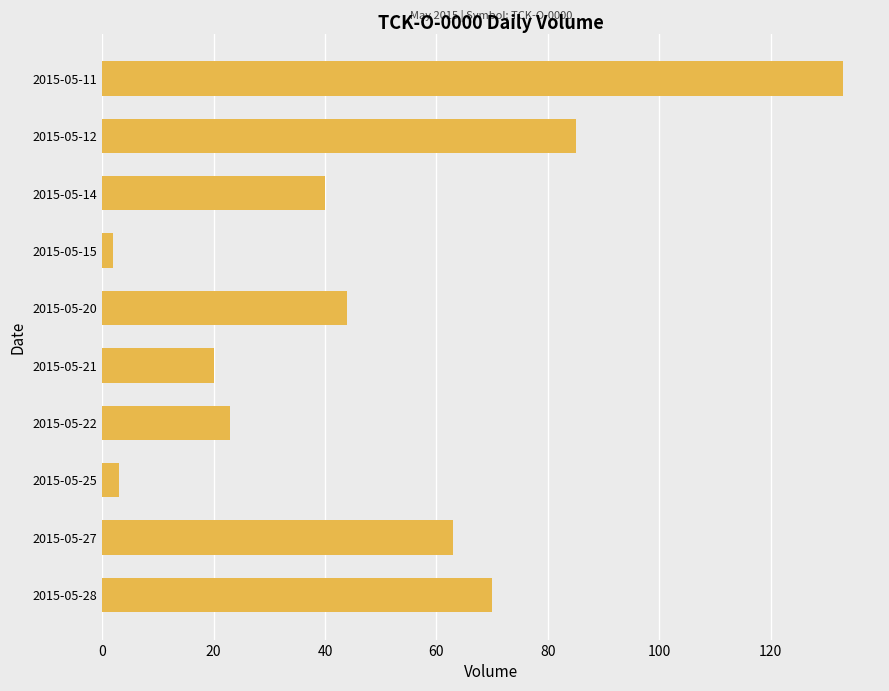

What is the difference between the second highest and second lowest values?

82